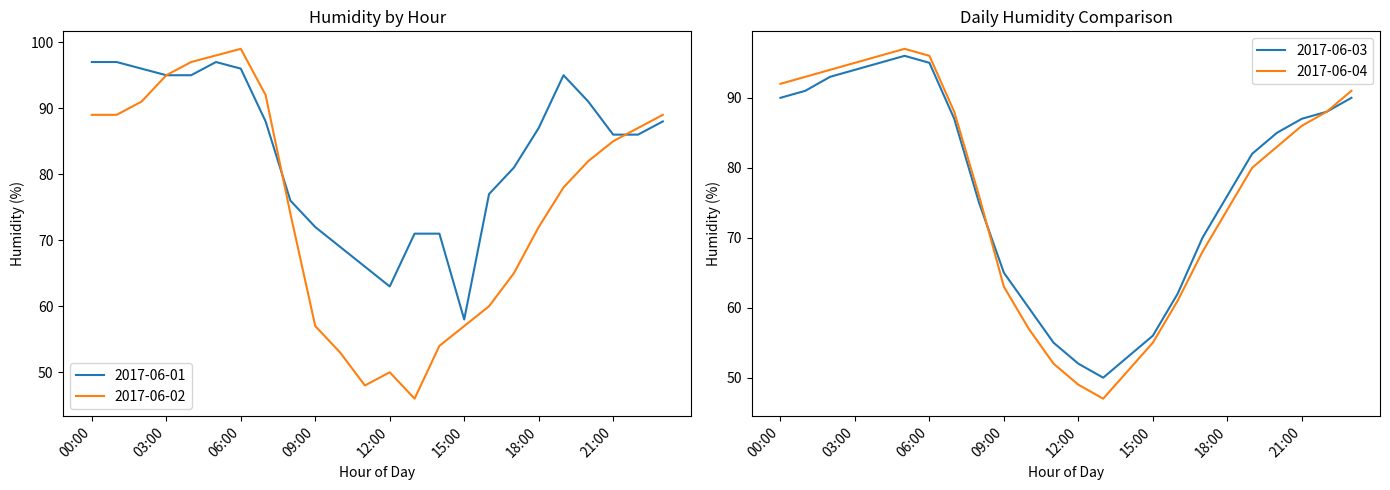

What is the sum of the 2017-06-01 values at 04:00 and 15:00?

153